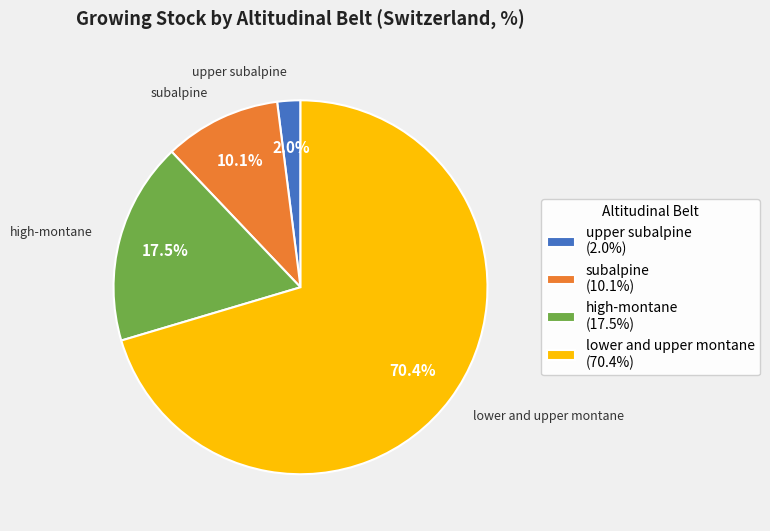

Combined, what portion of the pie is upper subalpine and lower and upper montane?

72.4%